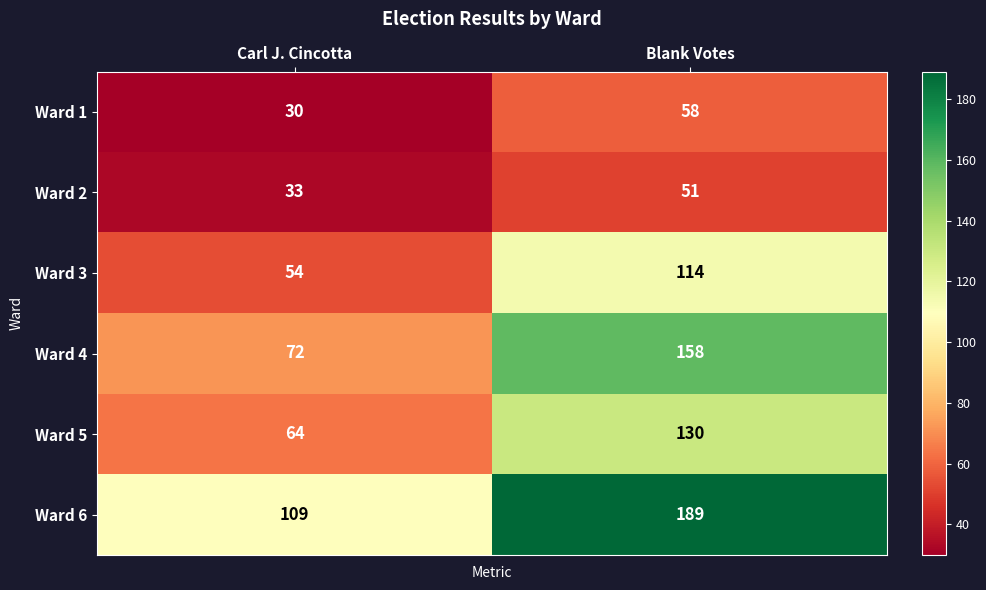

What is the sum of the Ward 6 values at Carl J. Cincotta and Blank Votes?

298